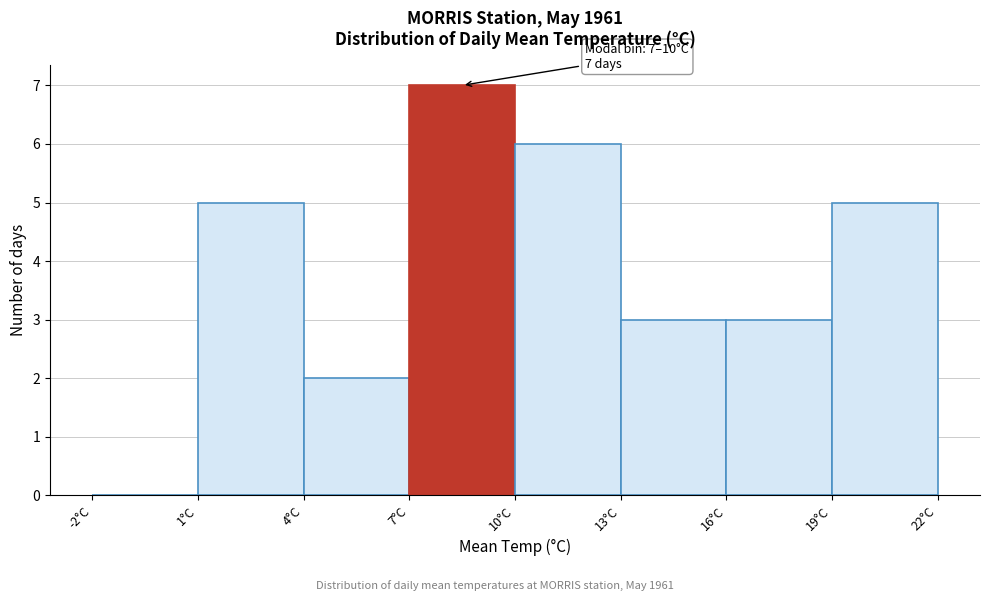

Which range on the x-axis has the tallest bar?

7 to 10